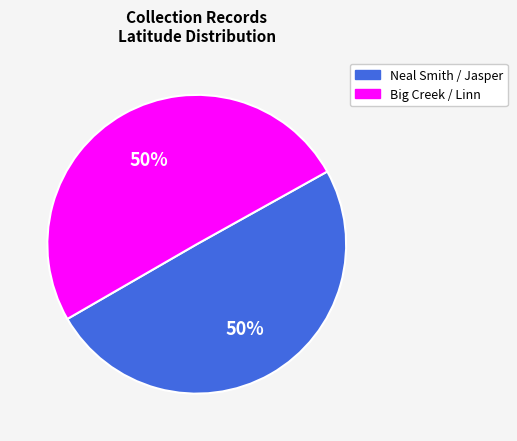

To the nearest percent, what is the average slice percentage?

50%